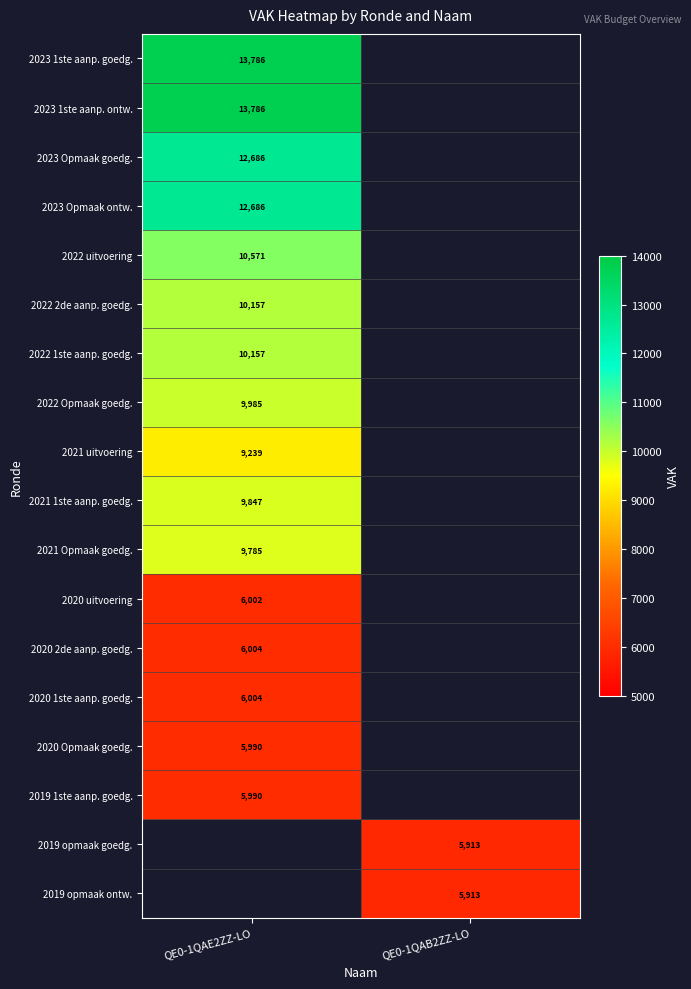

Is it true that 2021 1ste aanp. goedg. equals 13506 at QE0-1QAE2ZZ-LO?

False